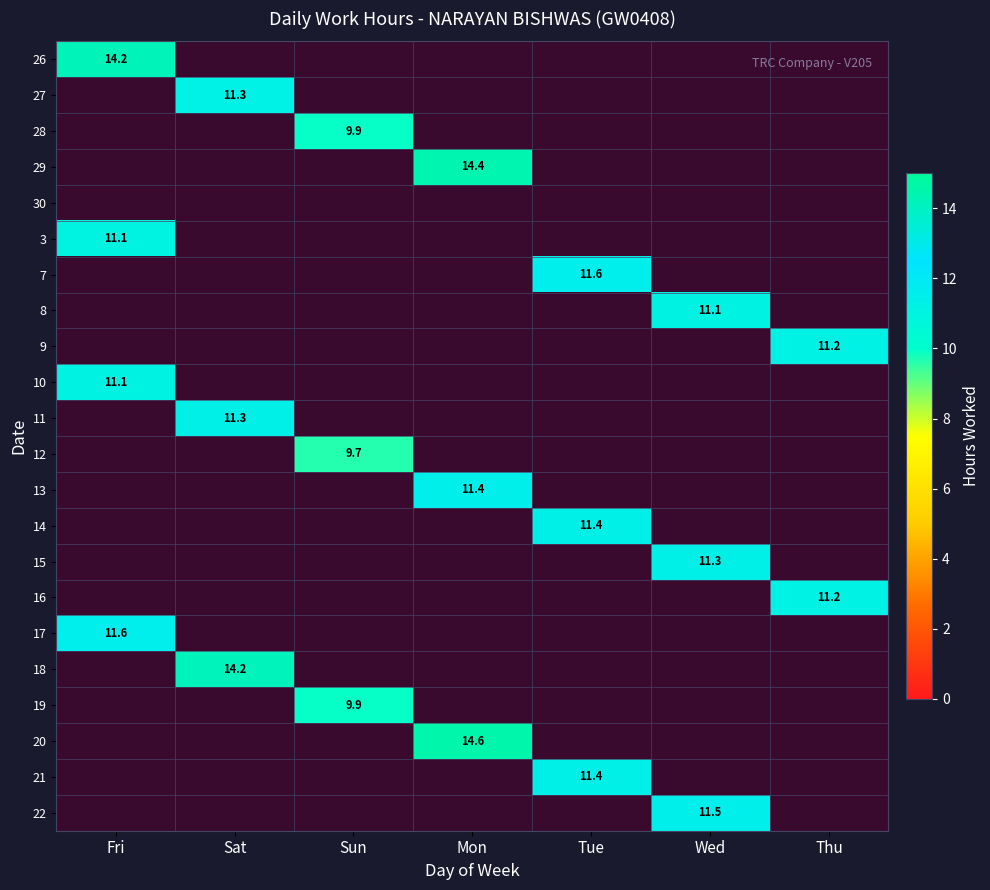

The value of 26 at Fri is 25.5. True or false?

False